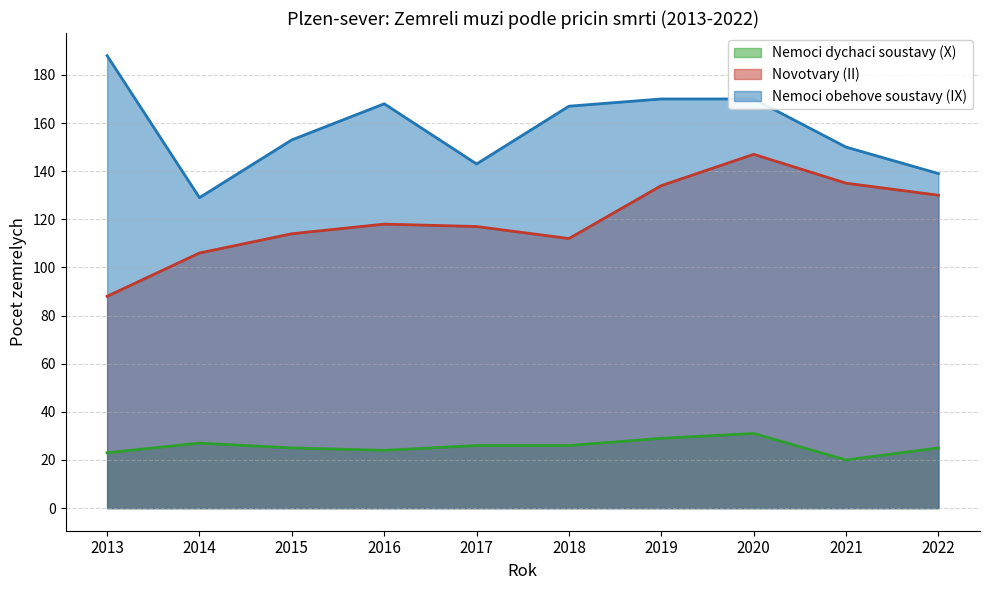

Does the chart have visible grid lines?

Yes